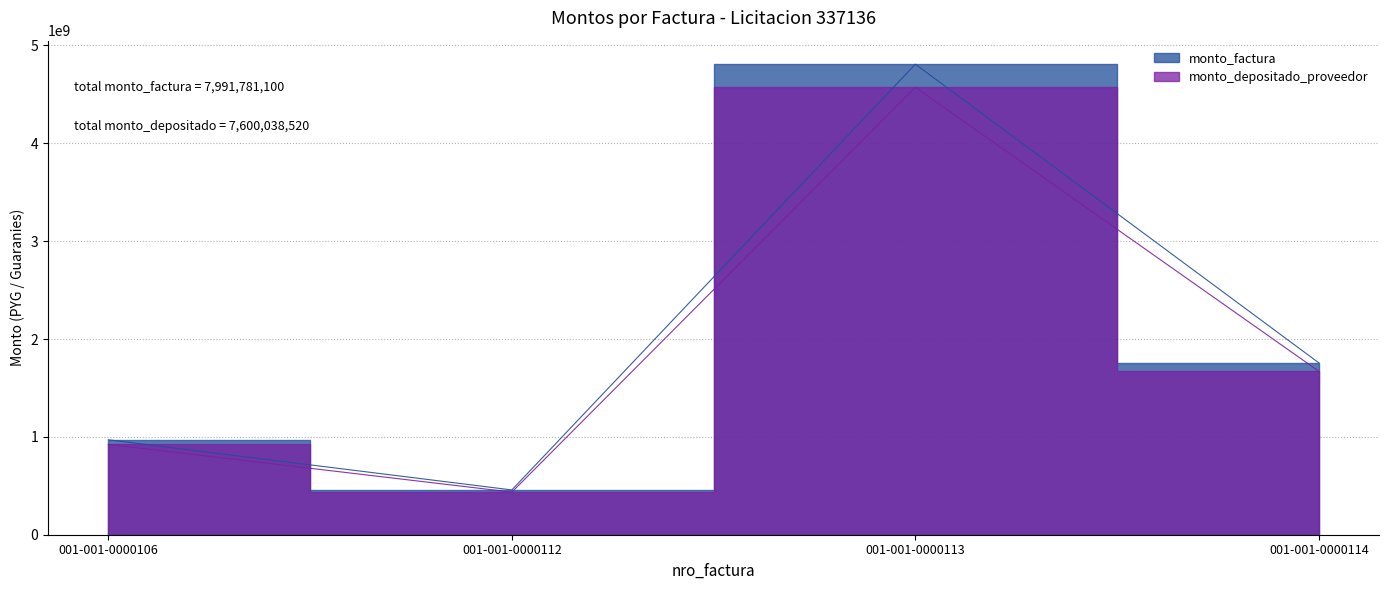

At which category does monto_factura reach its first local valley?

001-001-0000112